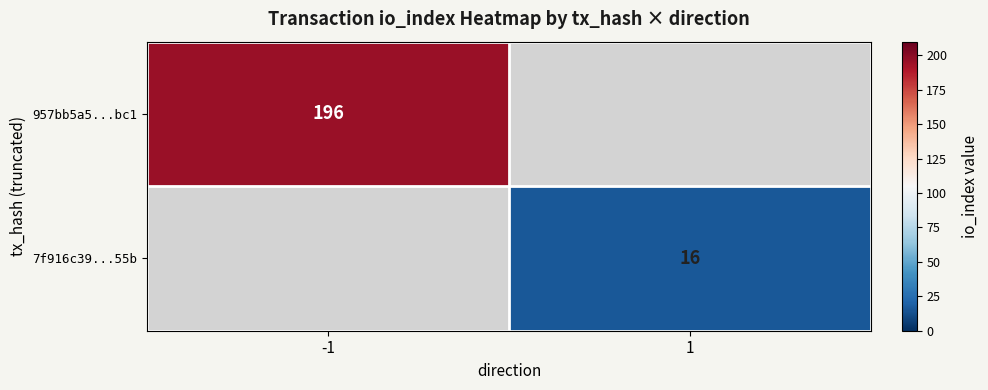

True or false: 7f916c39...55b has a value of 16 at 1.

True